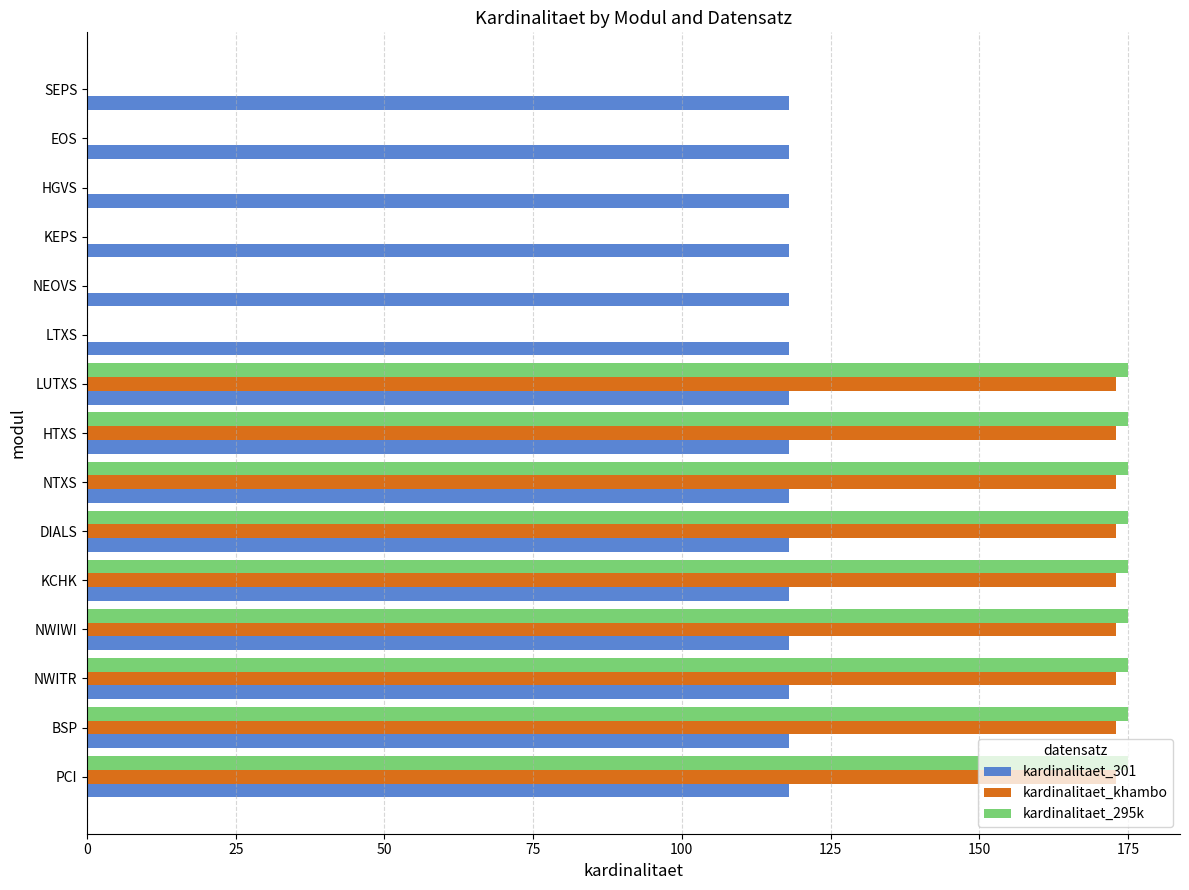

Which series has the largest total across all categories?

kardinalitaet_301